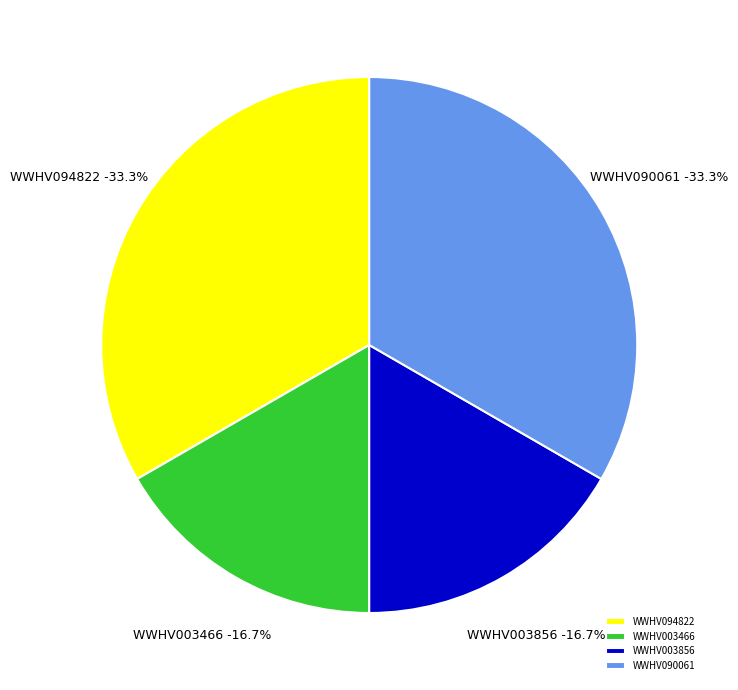

Is it true that WWHV094822 is 19% of the pie?

False